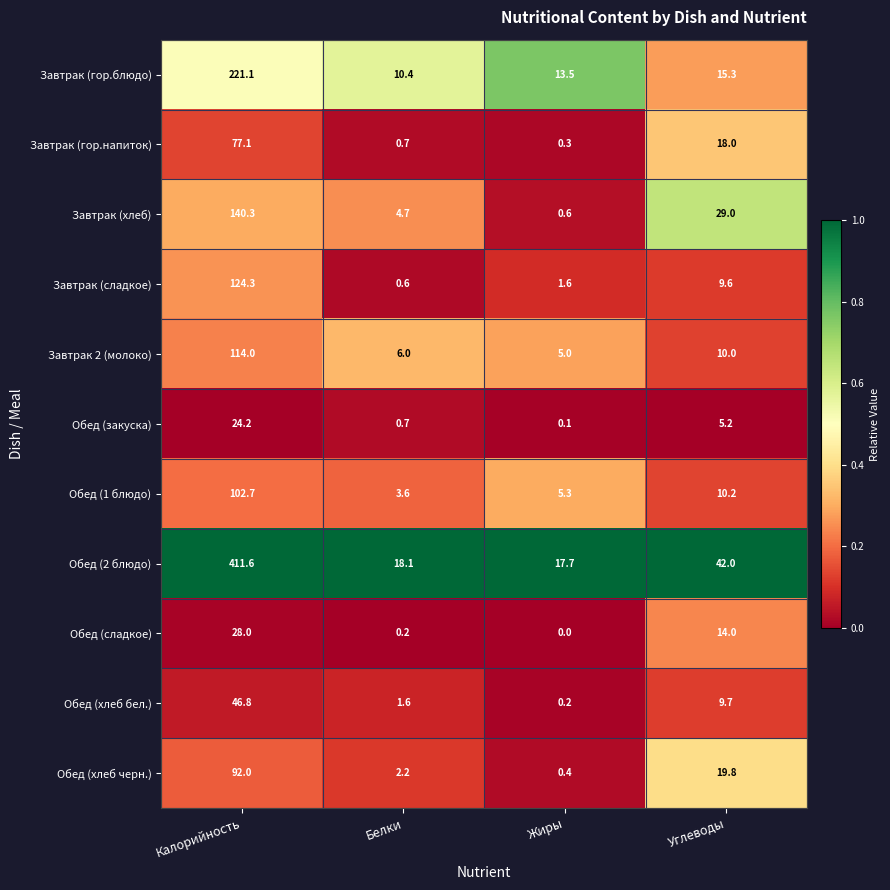

True or false: Завтрак (гор.блюдо) has a value of 14.4 at Белки.

False